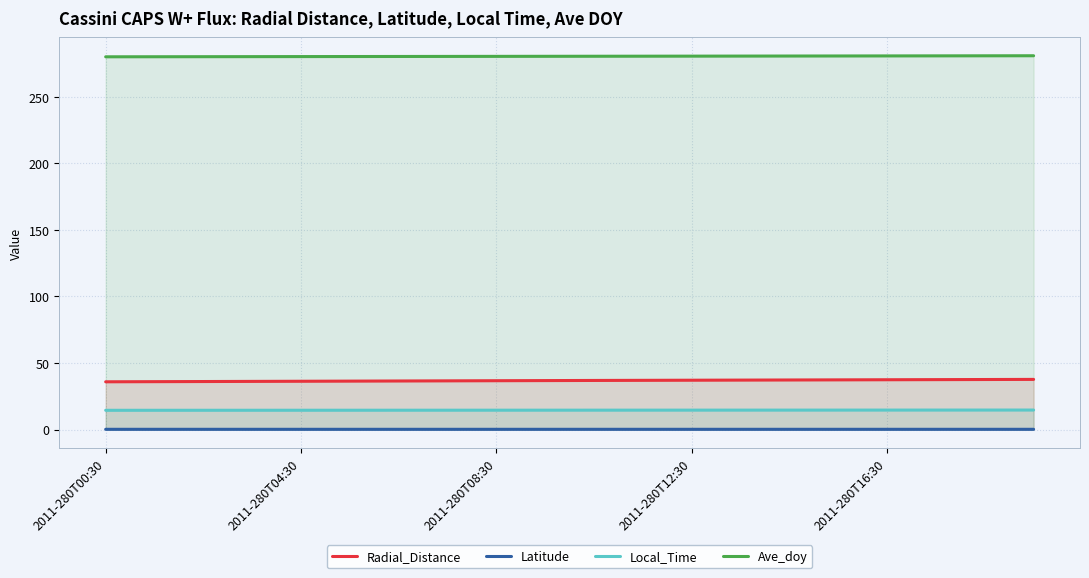

True or false: Latitude and Local_Time intersect in this chart.

False